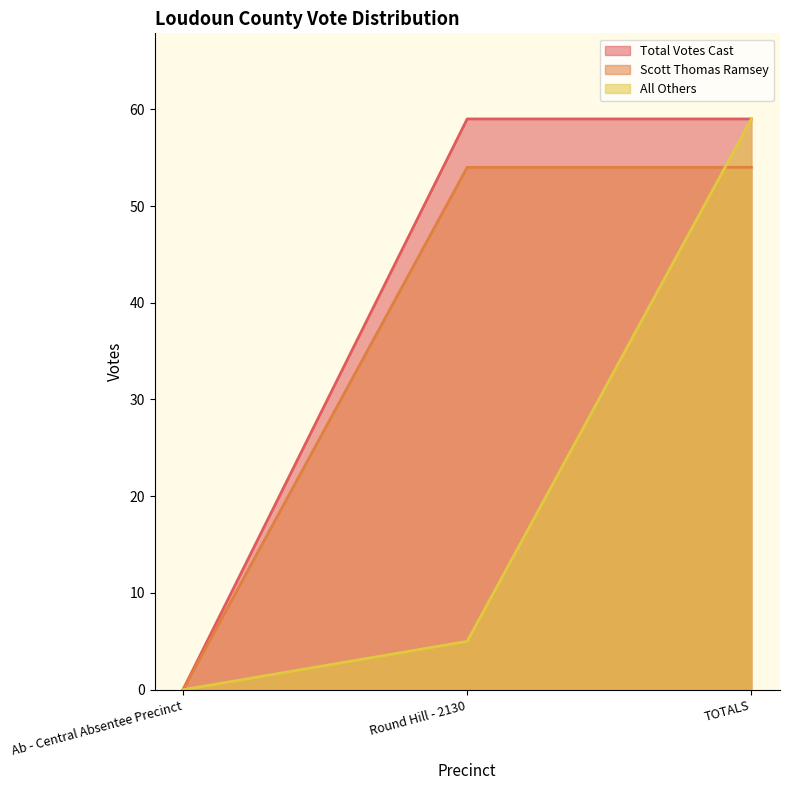

How many data points does each series have?

3